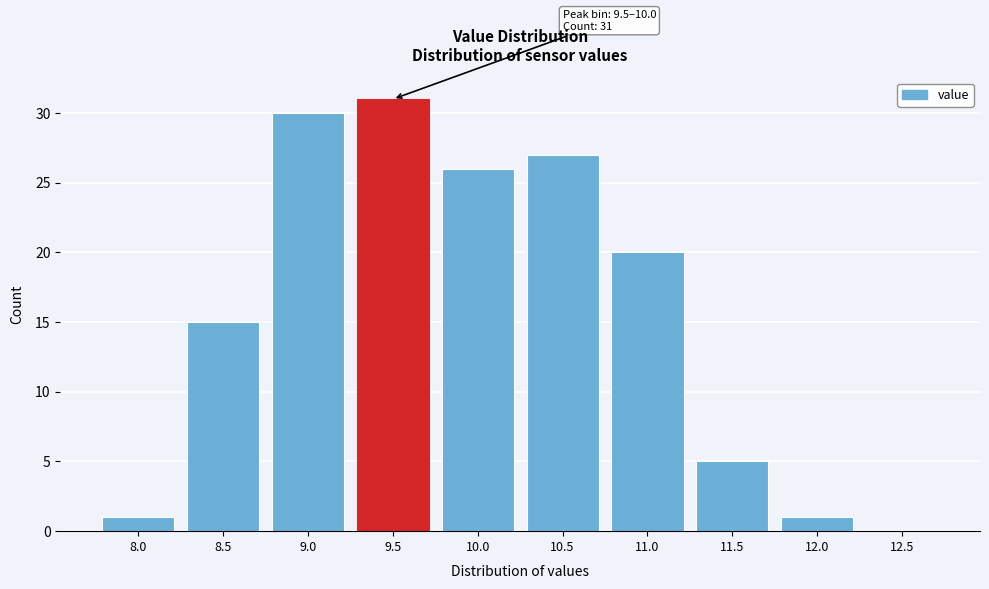

Reading left to right, transcribe all the data shown in this chart.

8.0=1	8.5=15	9.0=30	9.5=31	10.0=26	10.5=27	11.0=20	11.5=5	12.0=1	12.5=0